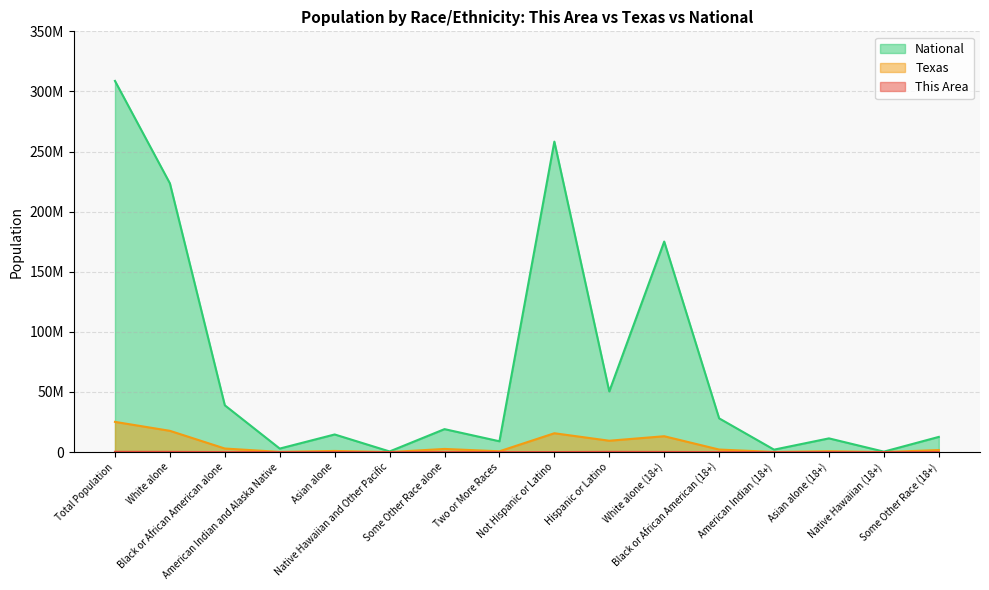

The This Area series shows 3060 at Black or African American (18+). True or false?

True